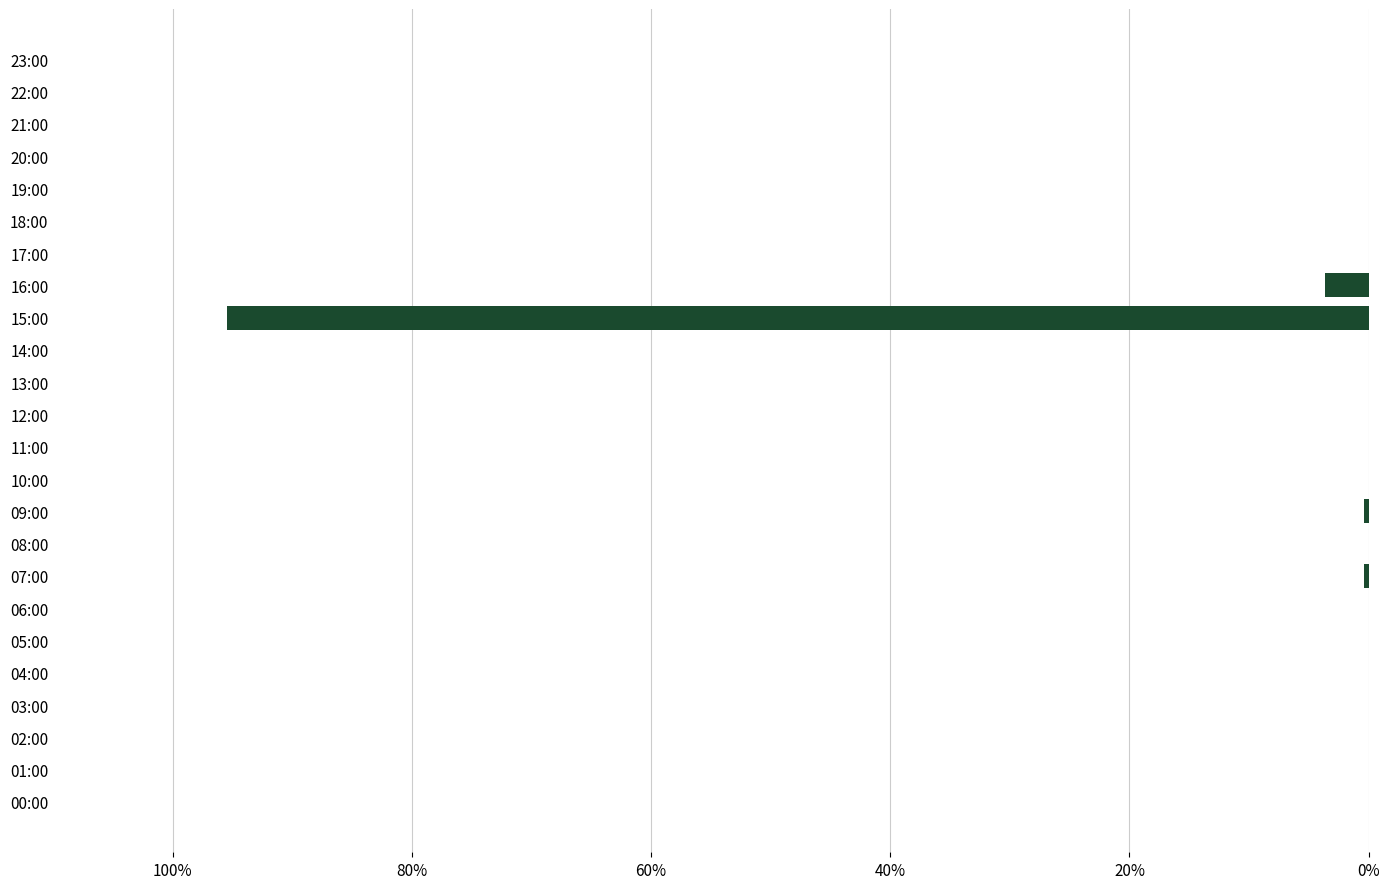

True or false: the data shows 0.0 at 17:00.

True